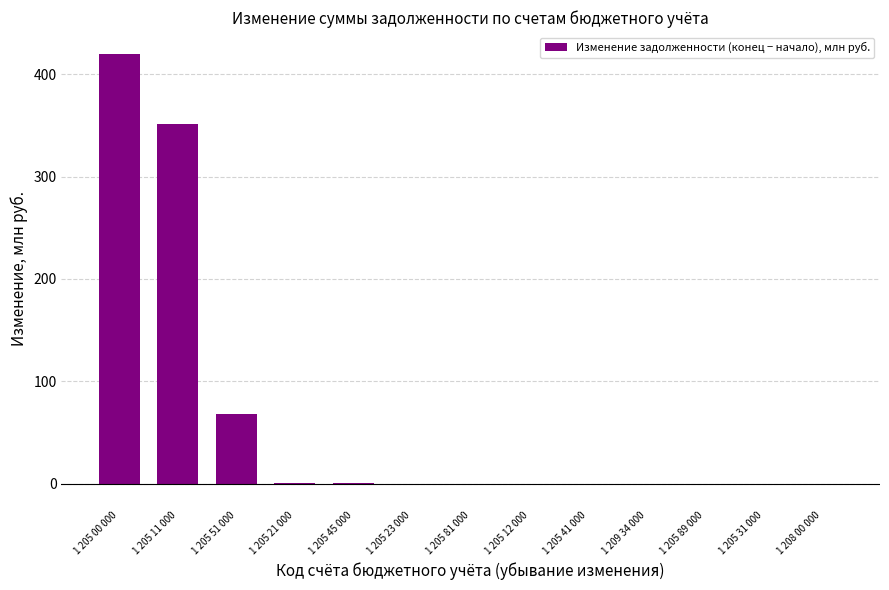

The chart shows a value of 0.0 at 1 205 81 000. True or false?

True